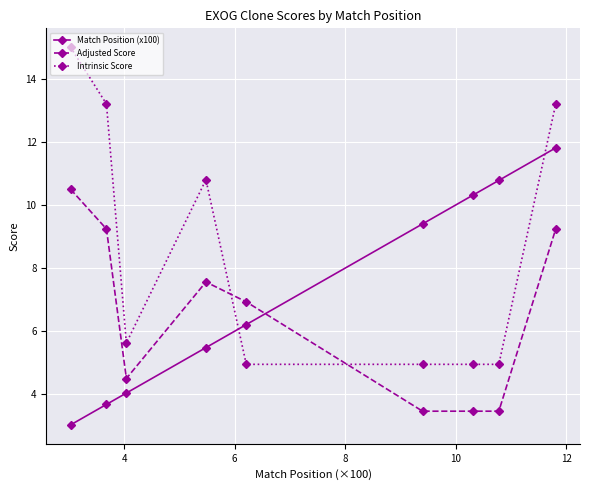

How many times do Match Position (x100) and Intrinsic Score cross each other?

2